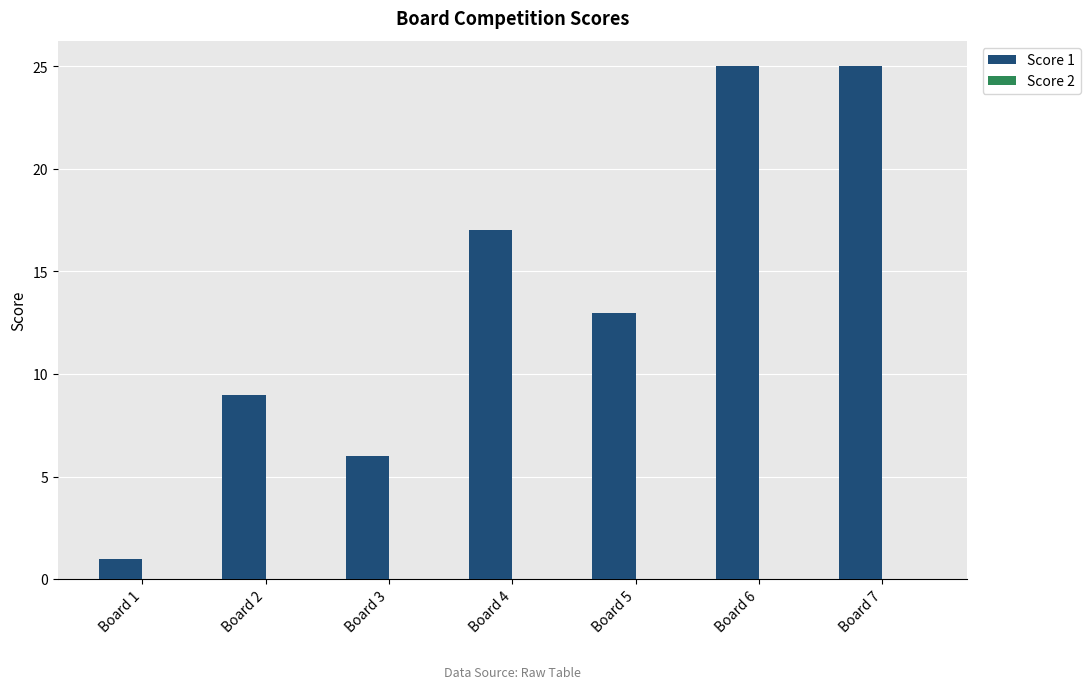

Between Board 3 and Board 4, which is larger?

Board 4